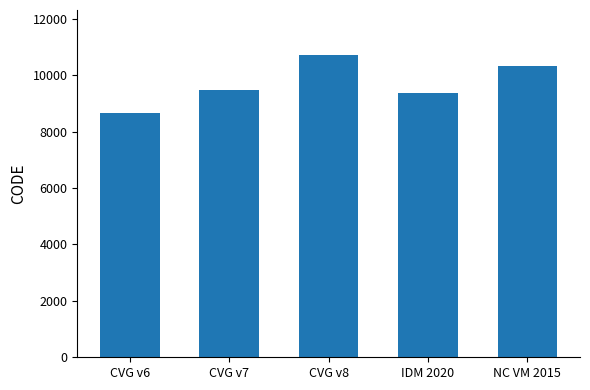

True or false: the data shows 8676 at CVG v6.

True